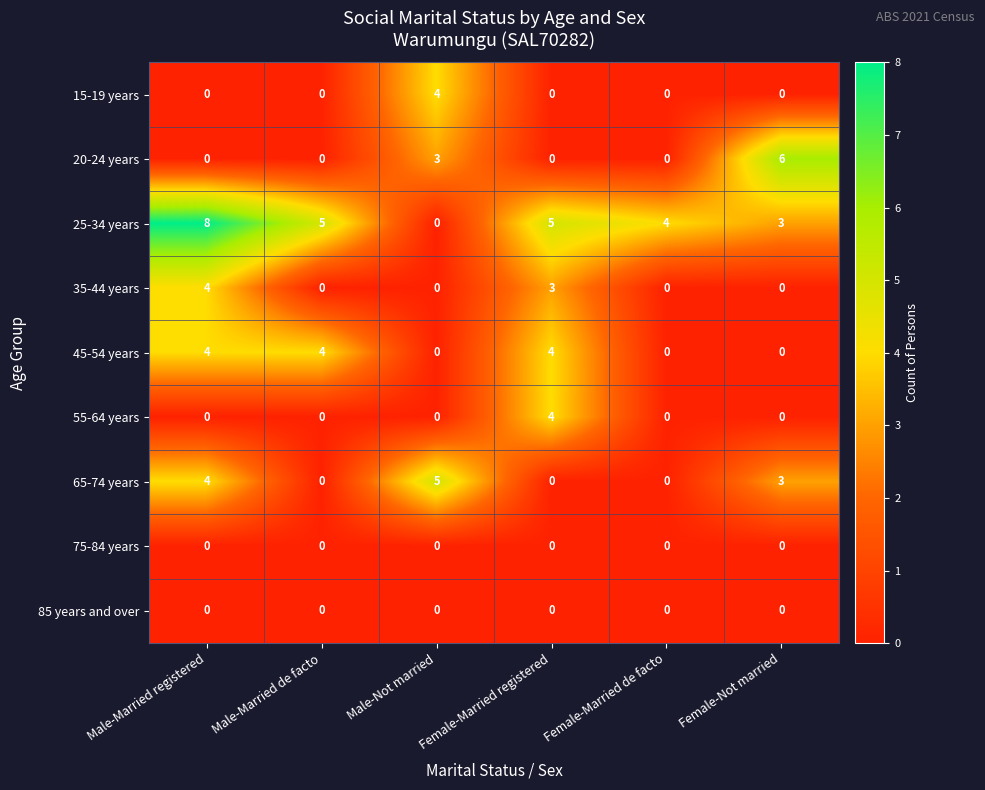

What is the maximum value shown in the chart?

8